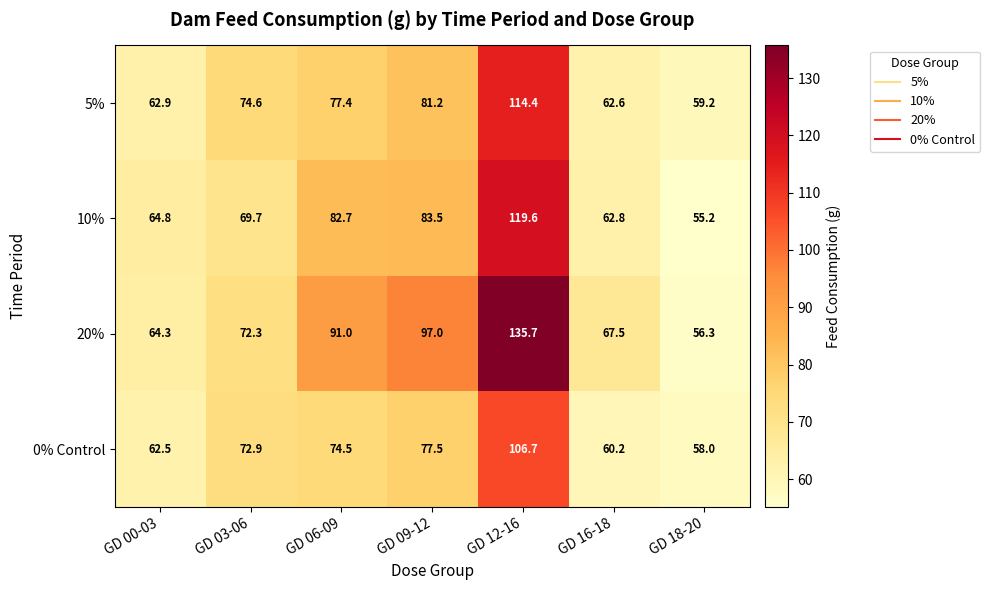

At which category is the sum across all series the highest?

GD 12-16